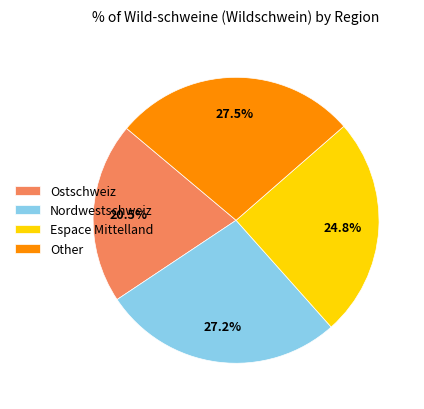

What is the smallest slice in the pie chart?

Ostschweiz